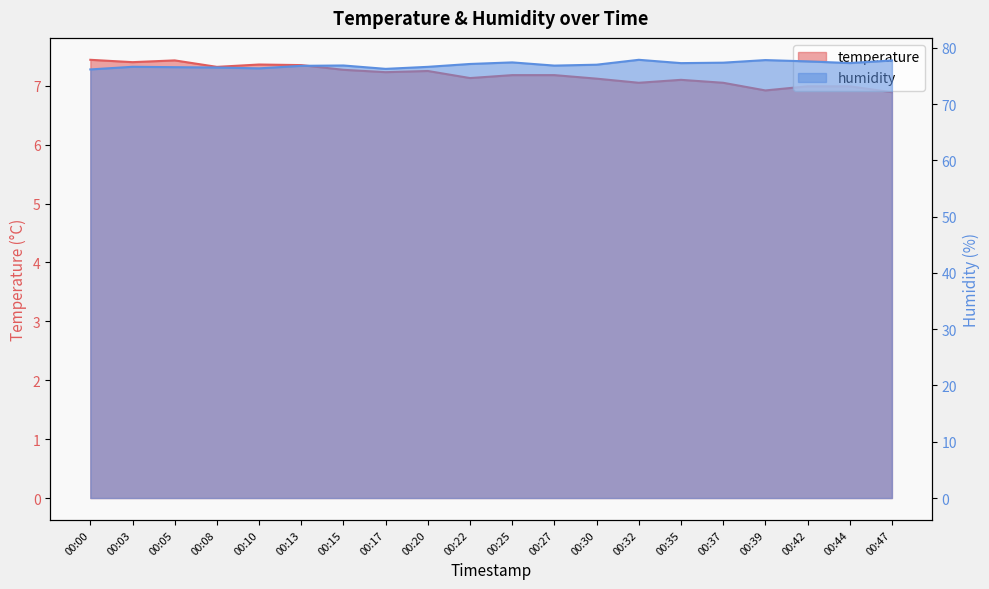

At which category does the chart reach its minimum across all series?

00:47